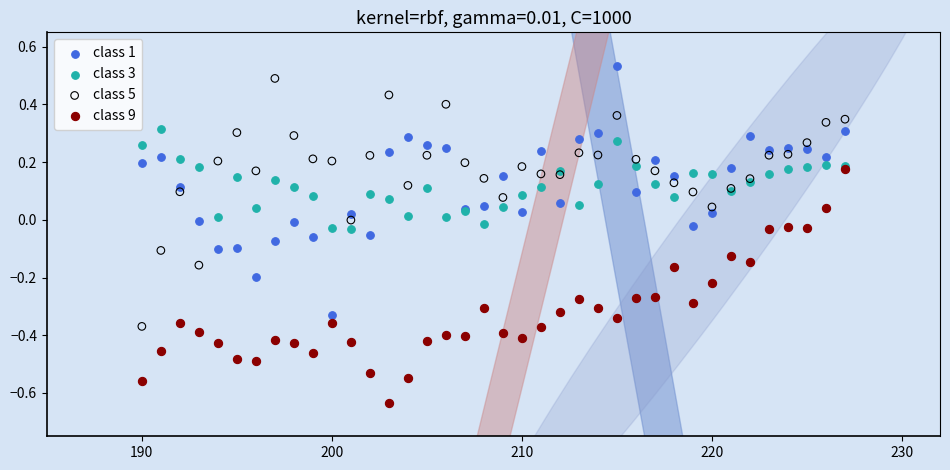

Which series contains the lowest Y value?

class 9